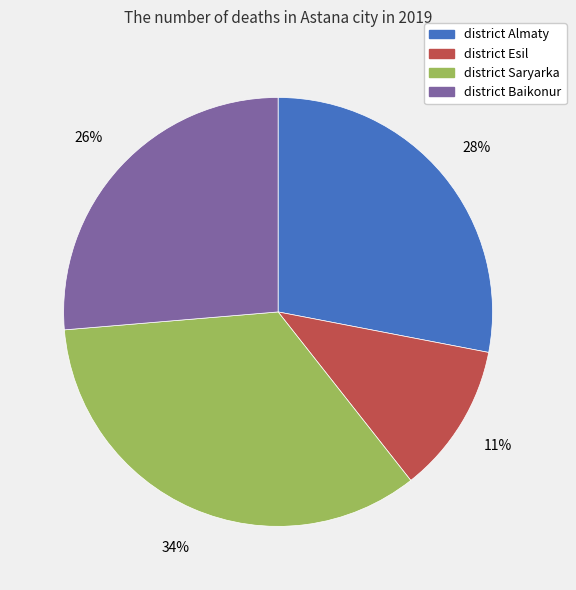

Is there a majority slice in this chart?

No